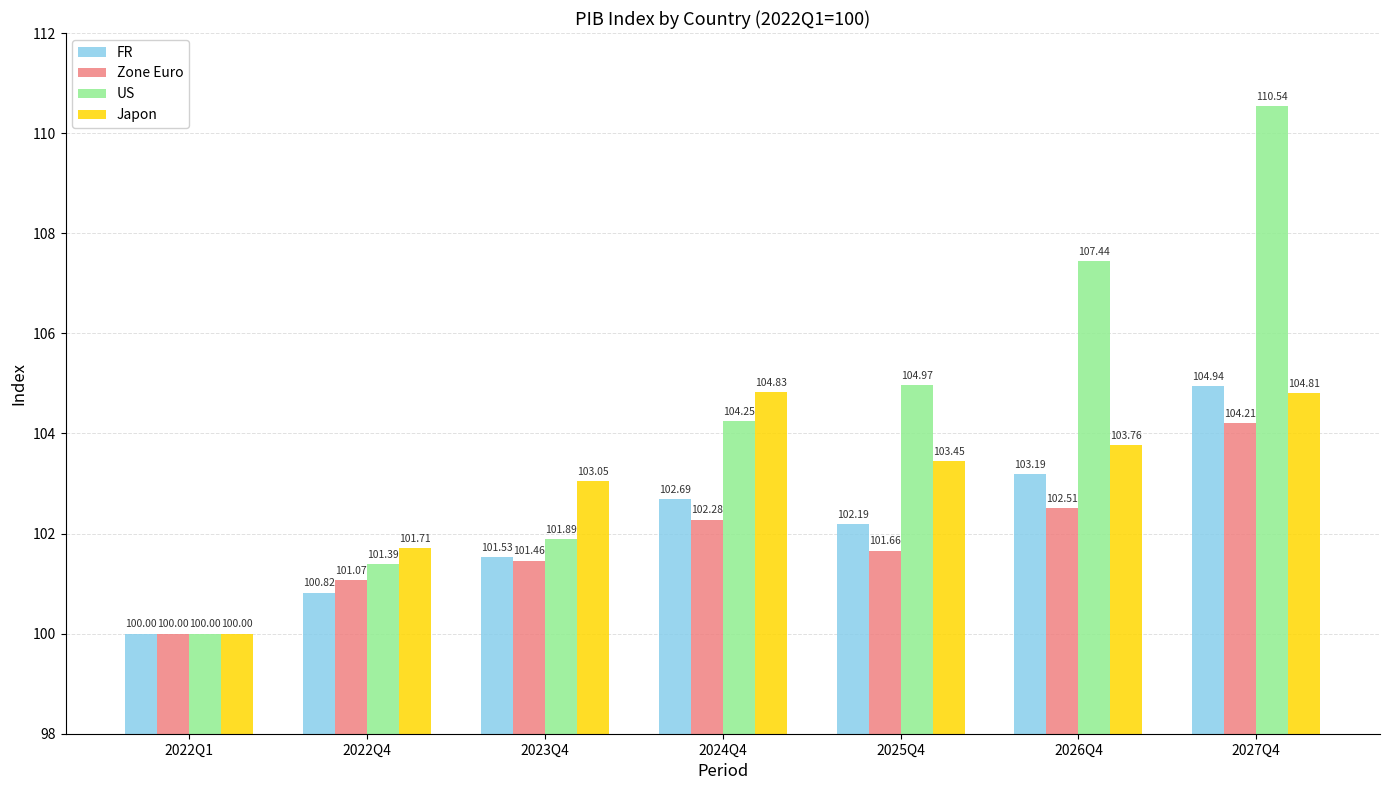

What is the spread (max minus min) of values at 2025Q4?

3.3